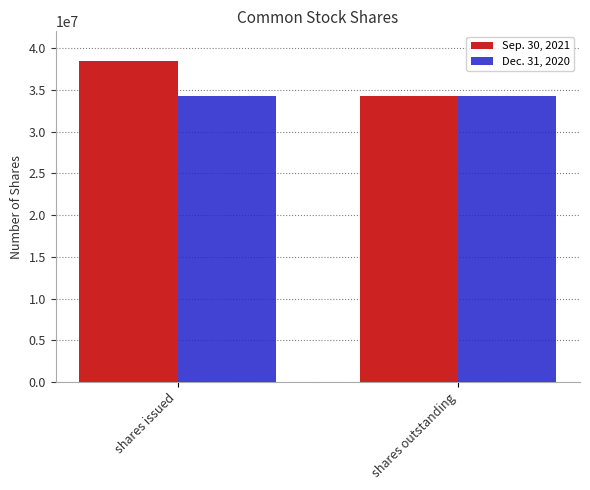

Are the bars grouped side by side (vs. stacked)?

Yes